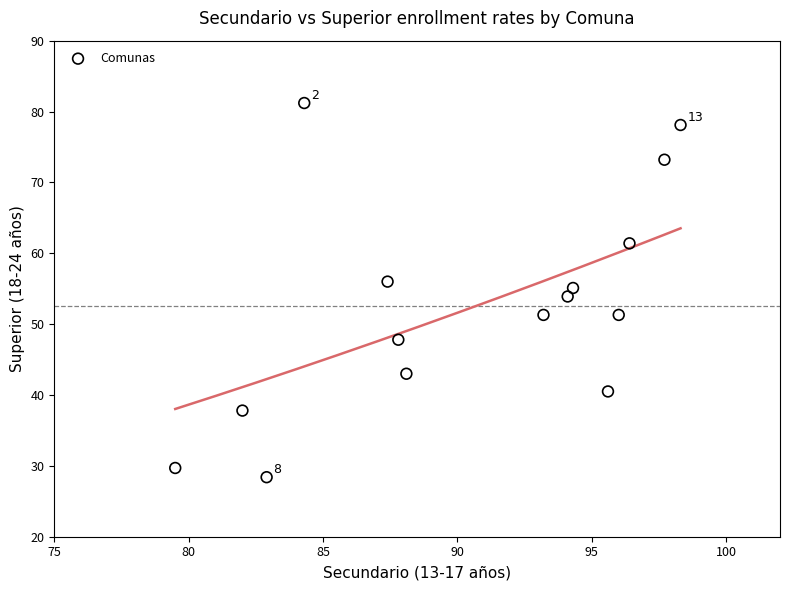

What is the range of Y values (max minus min)?

52.8